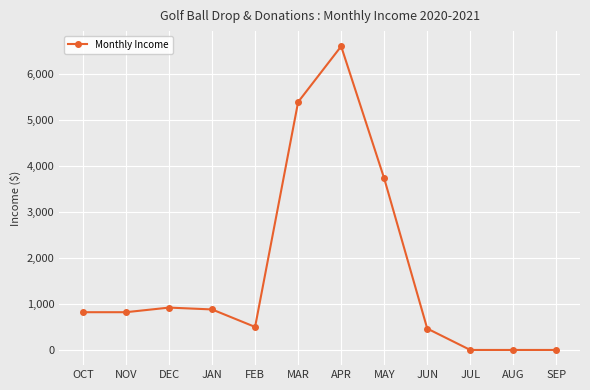

What value does the data have at APR?

6595.3